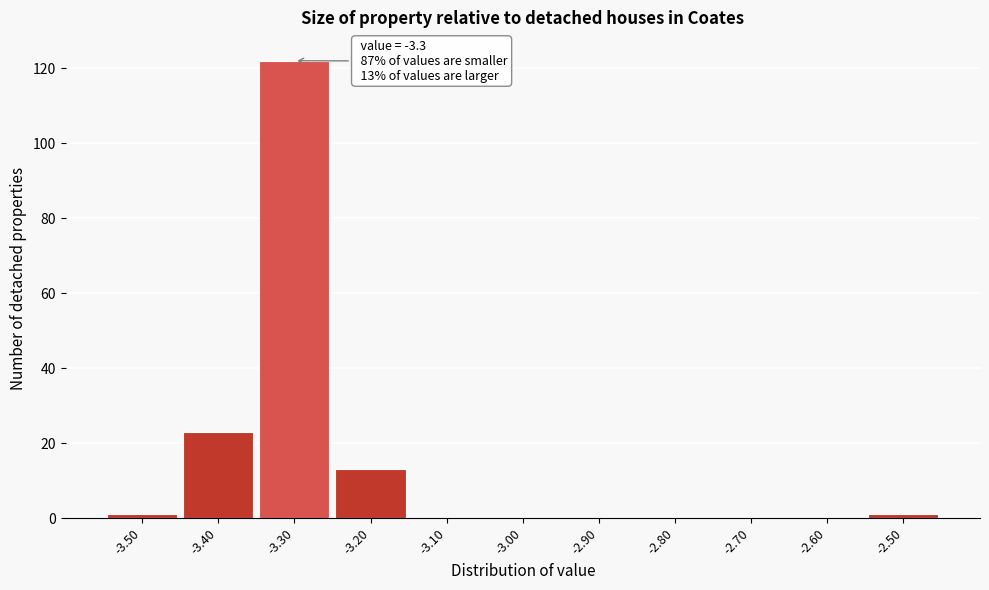

Which range on the x-axis has the tallest bar?

-3.35 to -3.25